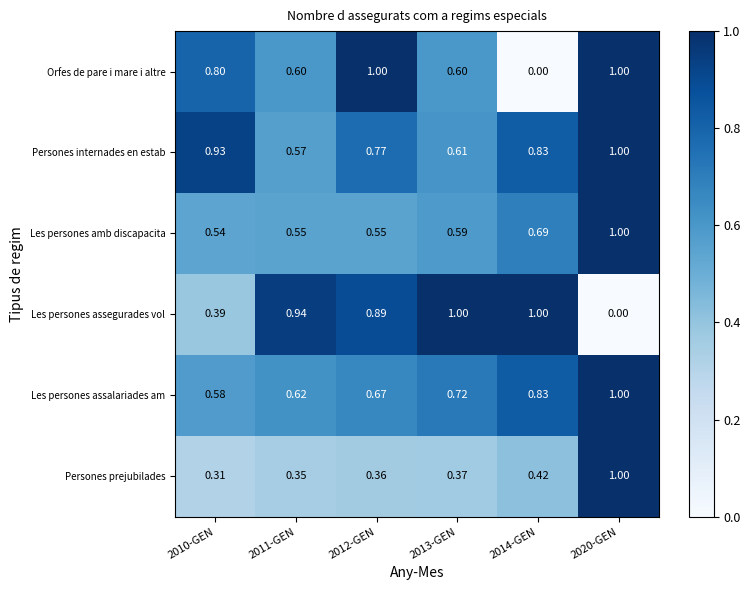

What is the spread (max minus min) of values at 2012-GEN?

0.6